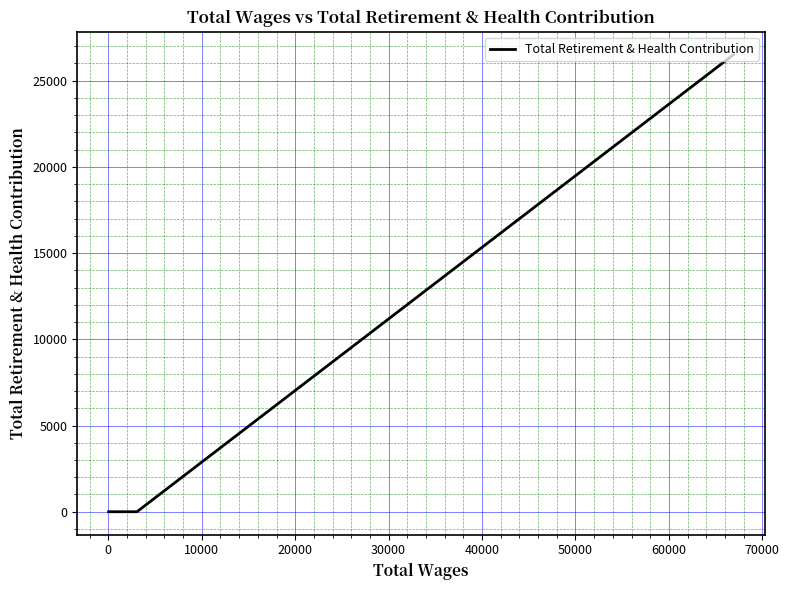

How many lines are shown in the chart?

1